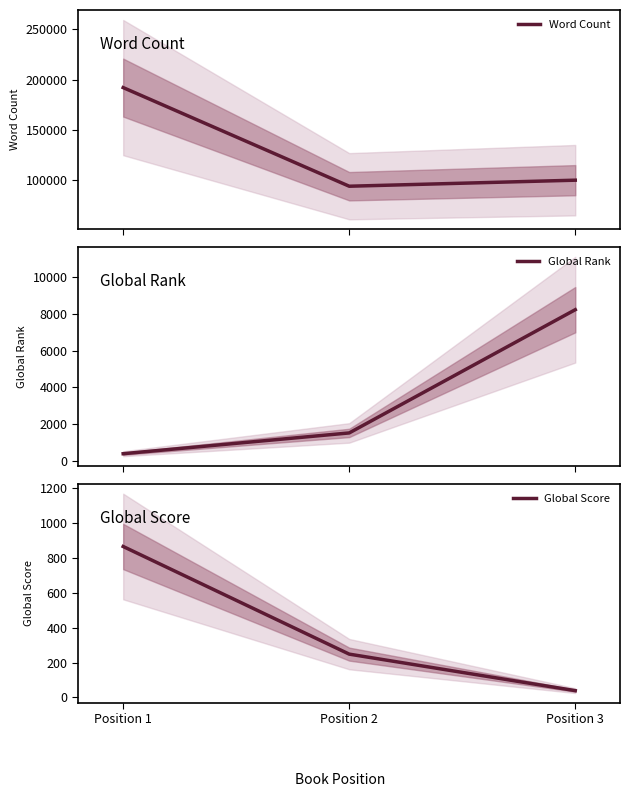

How many data points in Global Score are above 248?

1